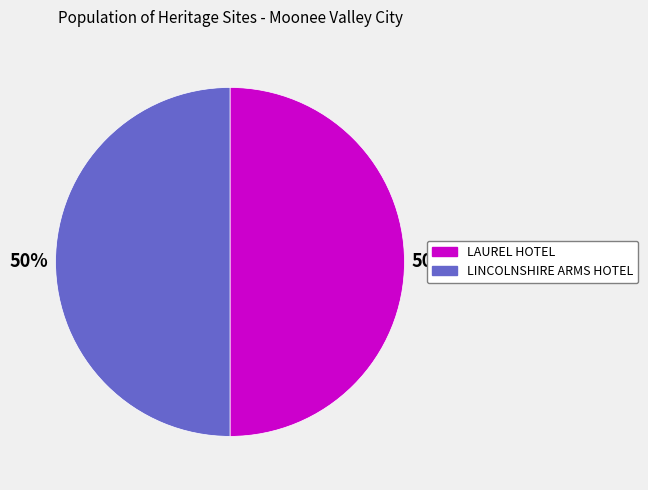

True or false: LINCOLNSHIRE ARMS HOTEL accounts for 50% of the total.

True